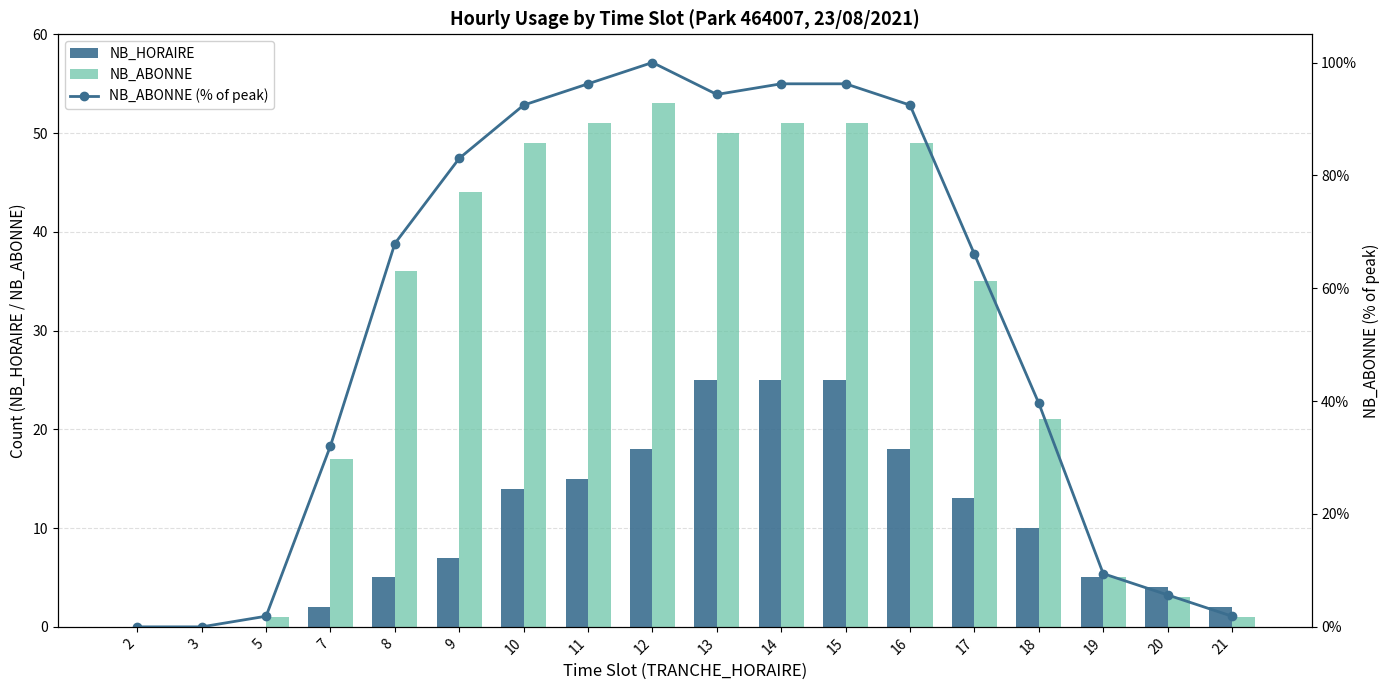

Rank the categories by NB_HORAIRE value from highest to lowest.

13, 14, 15, 12, 16, 11, 10, 17, 18, 9, 8, 19, 20, 7, 21, 2, 3, 5